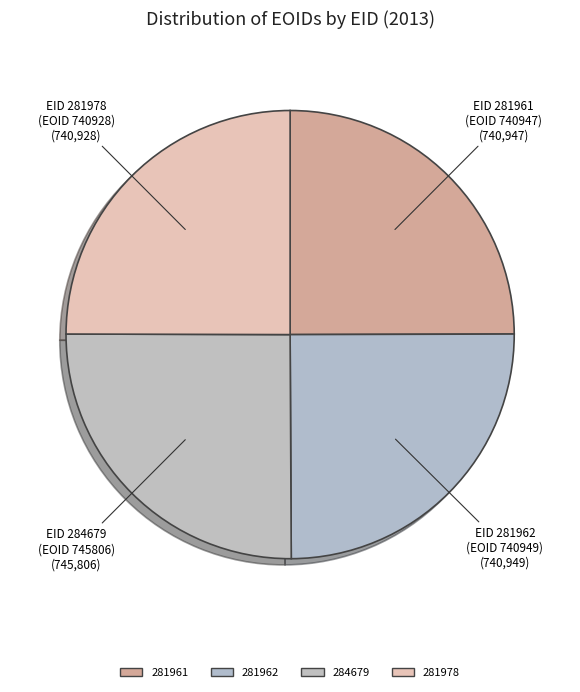

Combined, do 281978 and 281961 account for over 50%?

No